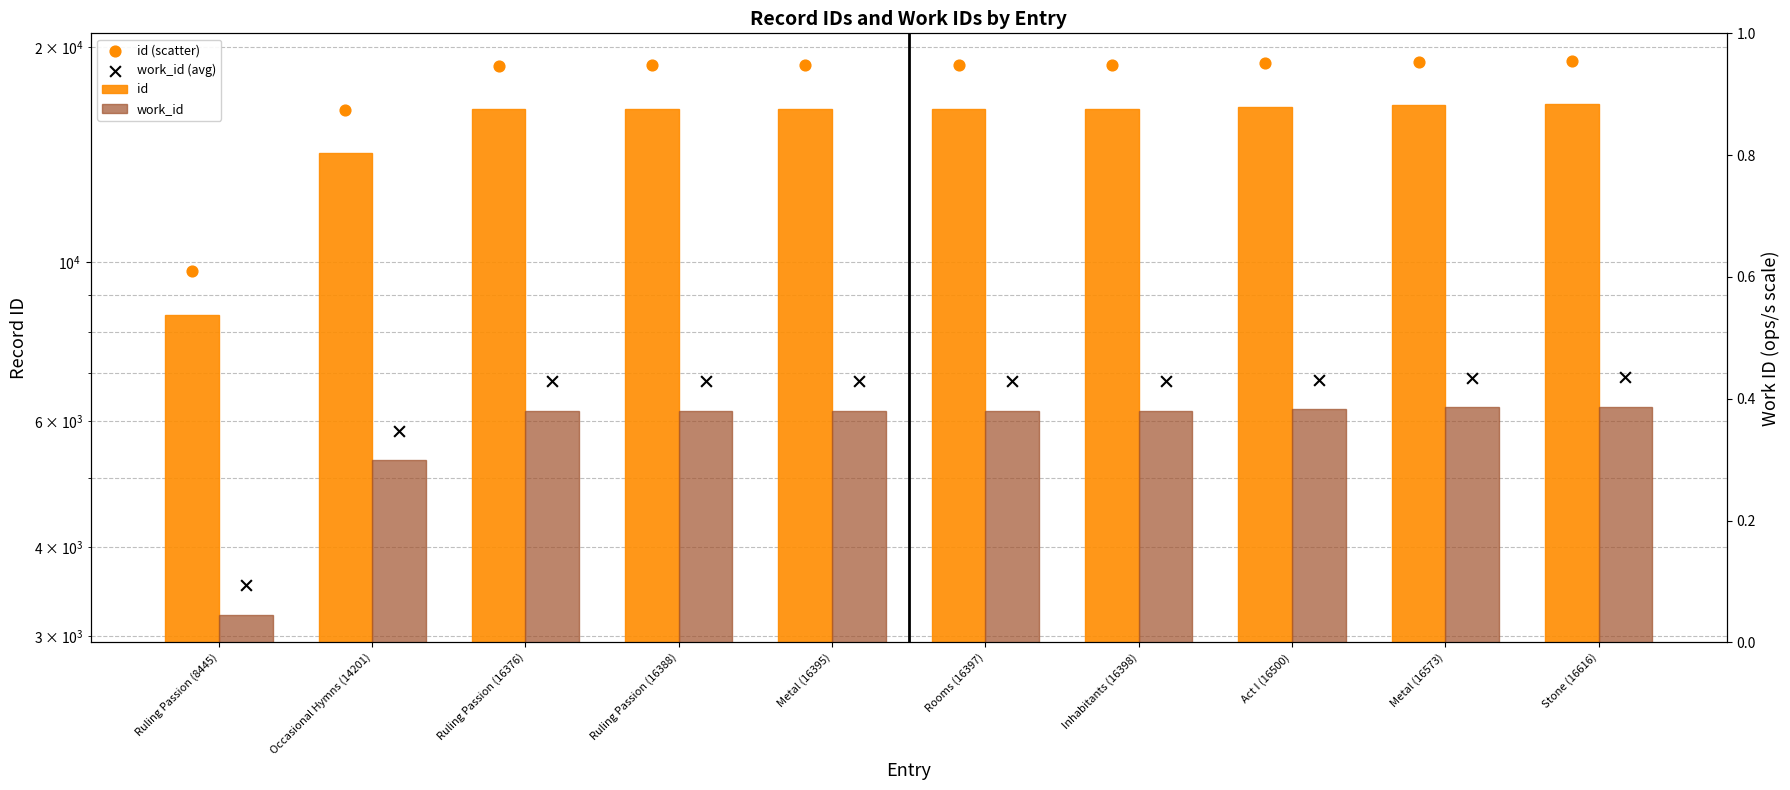

Which series has the largest total across all categories?

id (scatter)